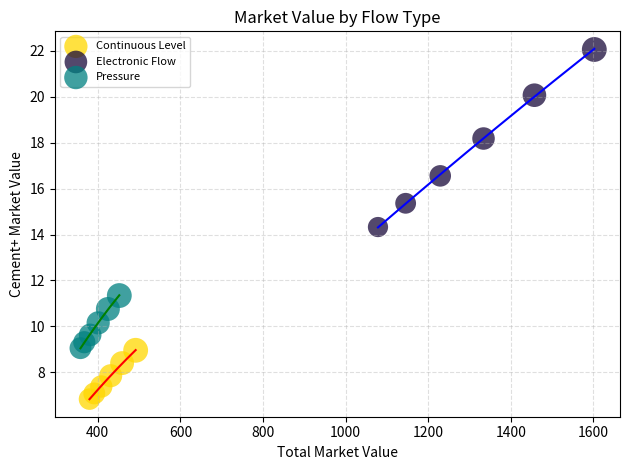

Which series contains the lowest Y value?

Continuous Level